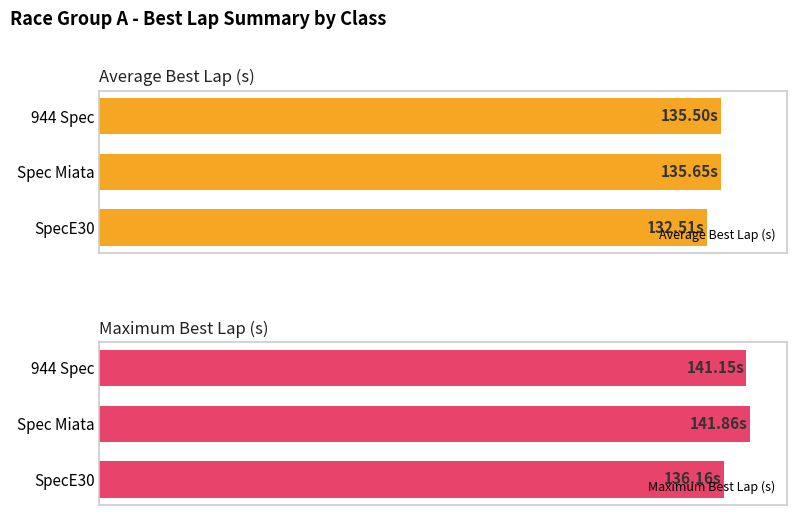

What is the value of the Average Best Lap (s) bar at the 2nd from the left?

135.6